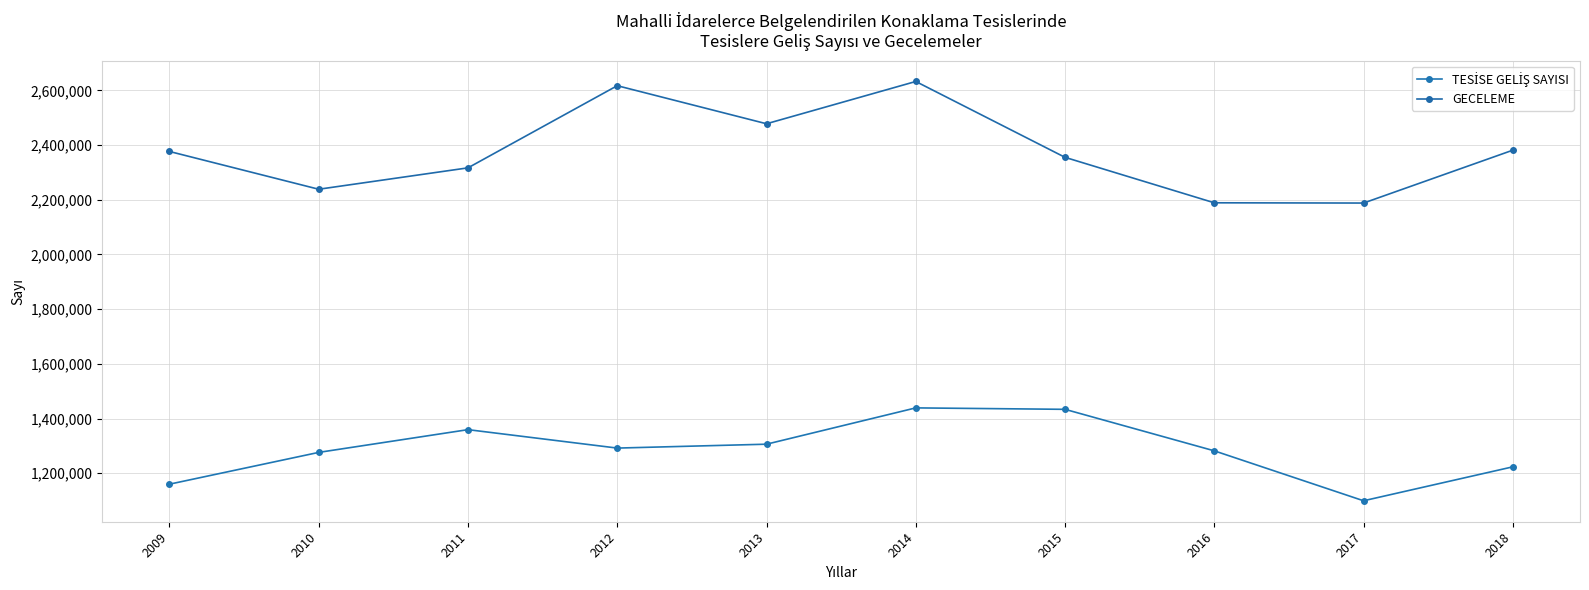

Is this an area chart (filled region under the line)?

No